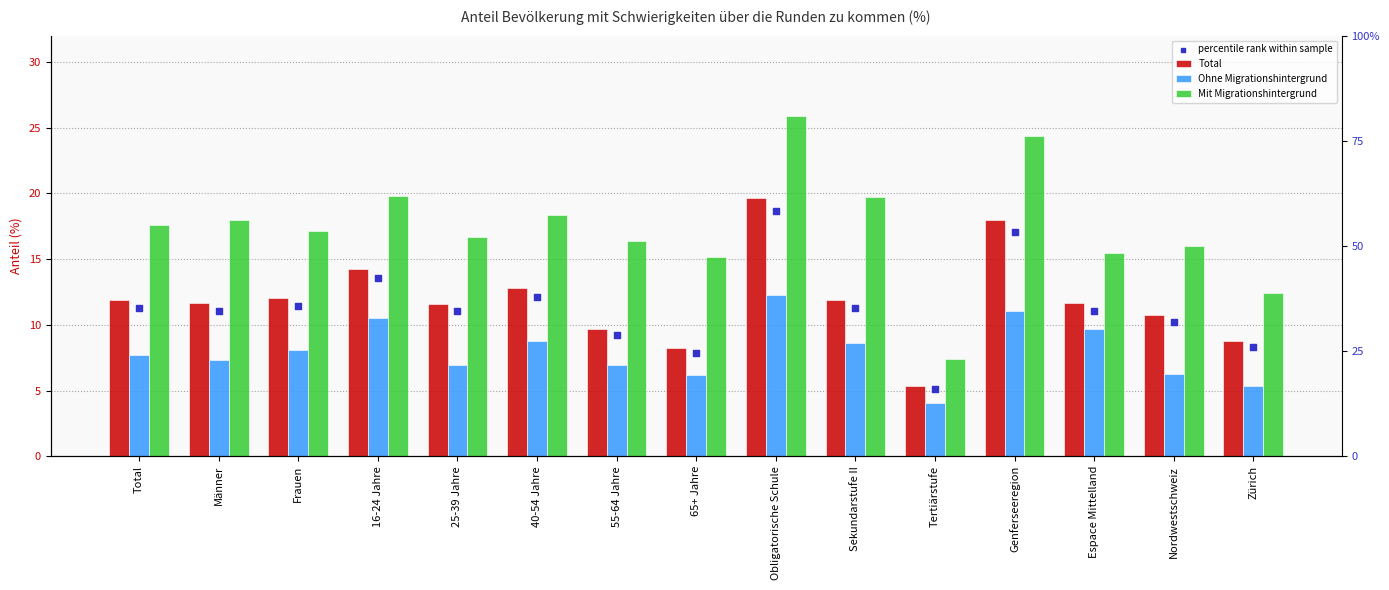

Which series has the largest Y range (max minus min)?

Mit Migrationshintergrund